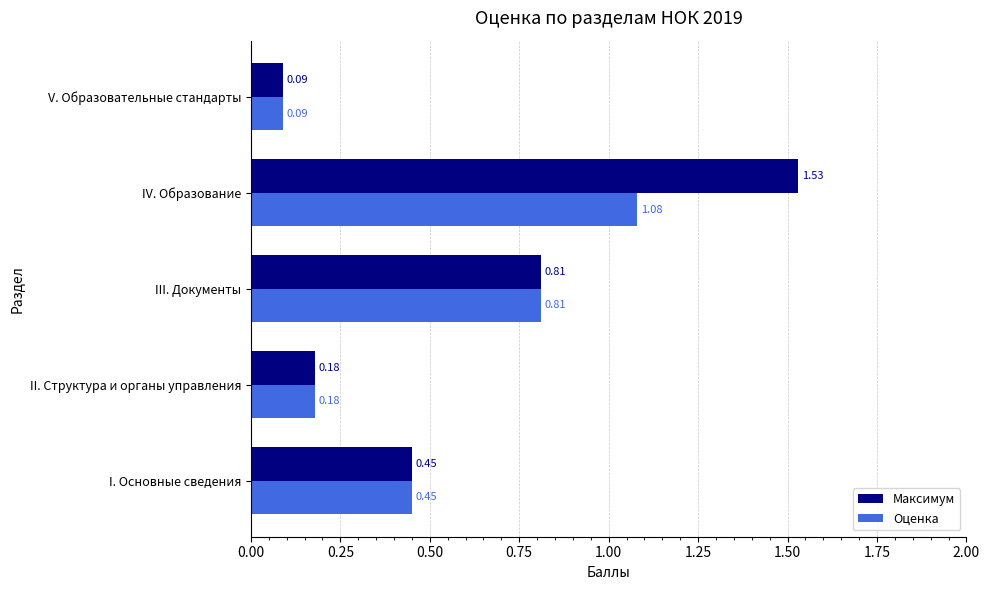

What are all the series names shown in the legend?

Максимум, Оценка